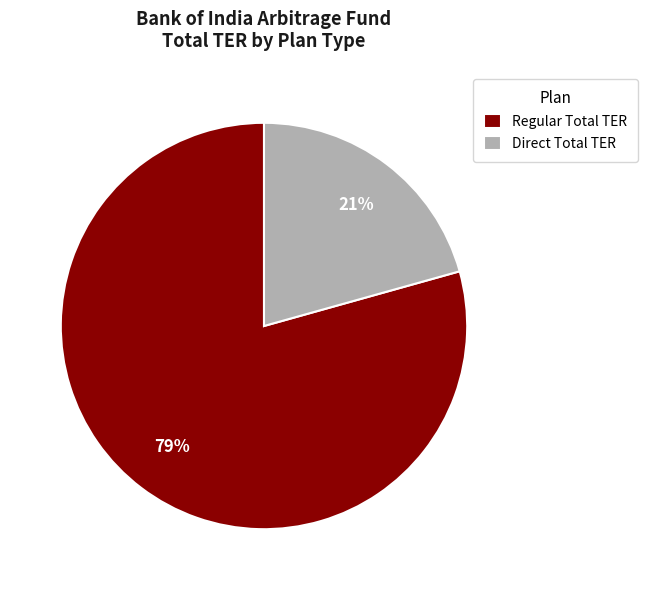

Between Regular Total TER and Direct Total TER, which is larger?

Regular Total TER